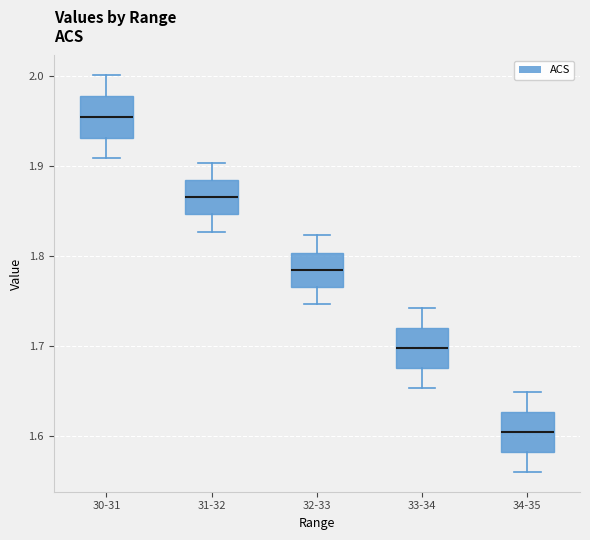

Where does the median line of the box for 32-33 sit on the y-axis? The values are not printed on the chart, so give them approximately, as read against the axis.

1.79